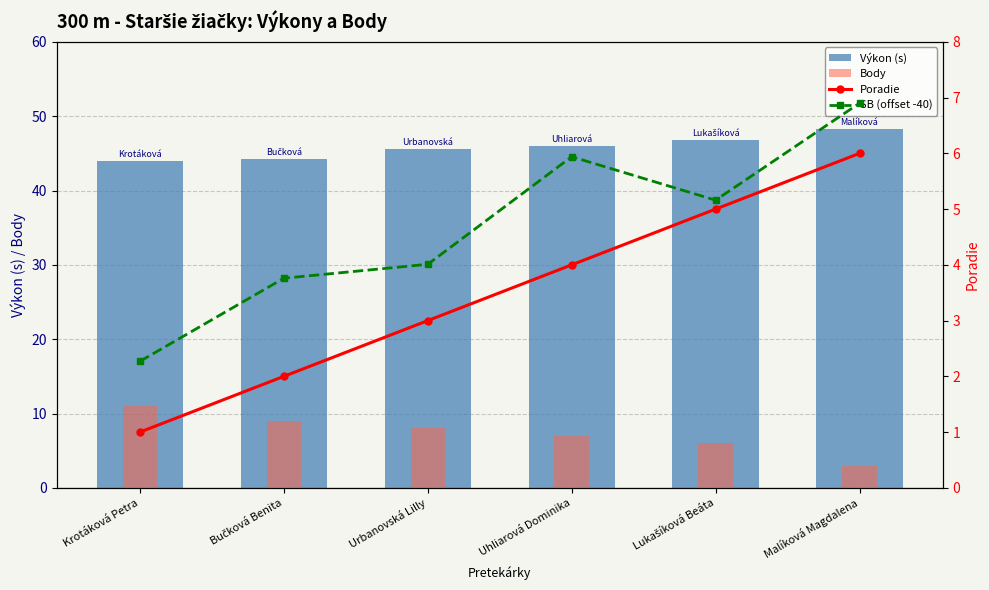

Reading left to right, extract all data points from this chart.

Výkon (s): 44.0	44.2	45.6	46.0	46.8	48.3
Body: 11.0	9.0	8.0	7.0	6.0	3.0
Poradie: 1.0	2.0	3.0	4.0	5.0	6.0
SB (offset -40): 2.3	3.8	4.0	5.9	5.2	6.9